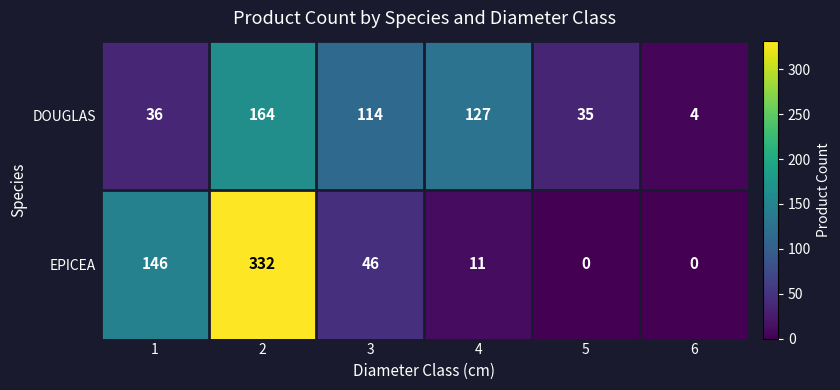

Which category has the highest value across all series?

2